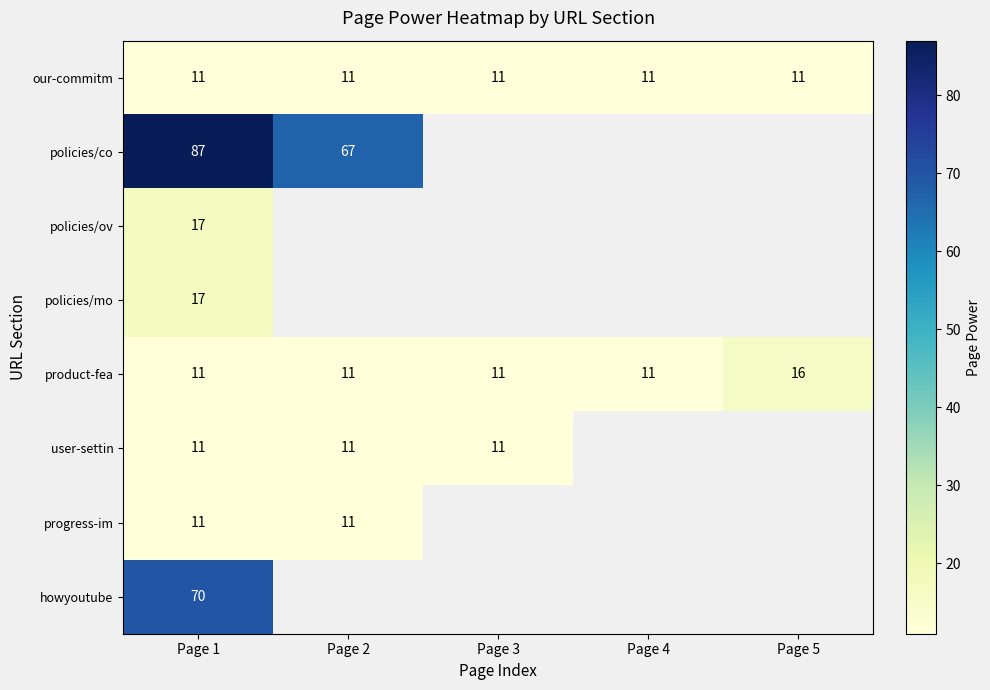

What is the sum of all product-fea values?

60